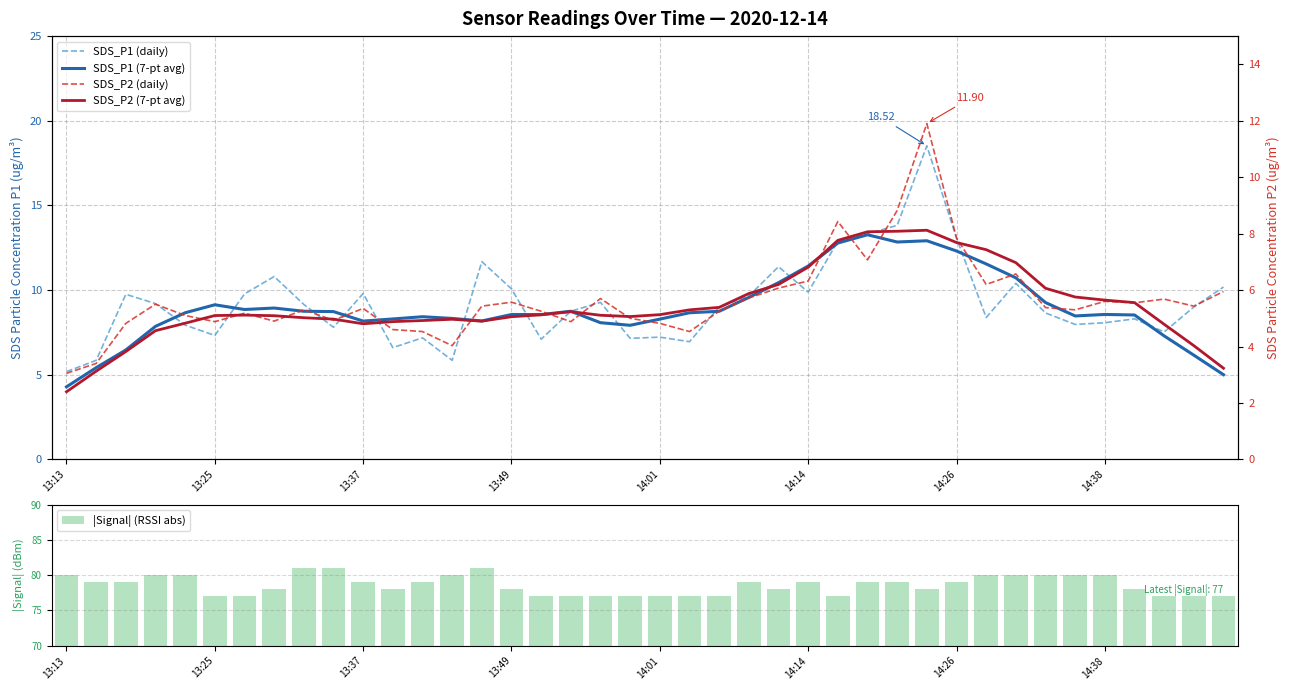

What is the average value of the SDS_P1 (daily) series?

9.3